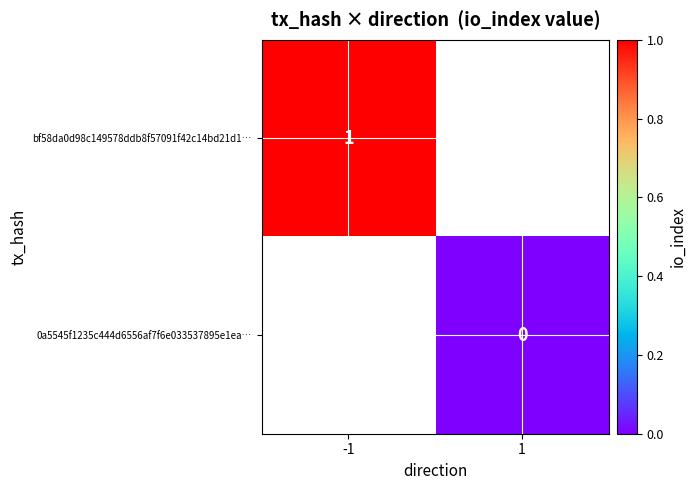

The value of bf58da0d98c149578ddb8f57091f42c14bd21d1… at -1 is 1. True or false?

True